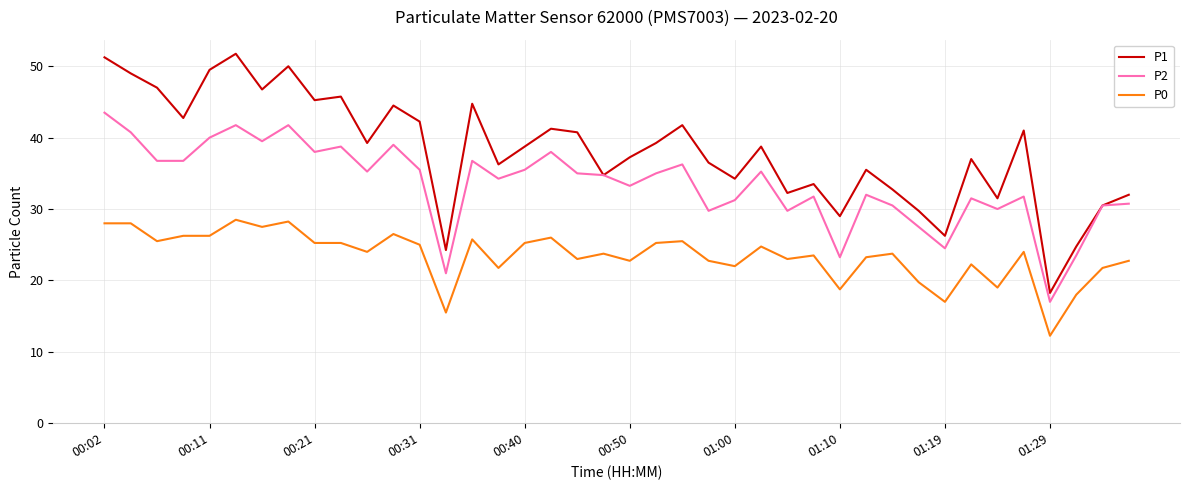

True or false: P0 and P1 cross at least once.

False